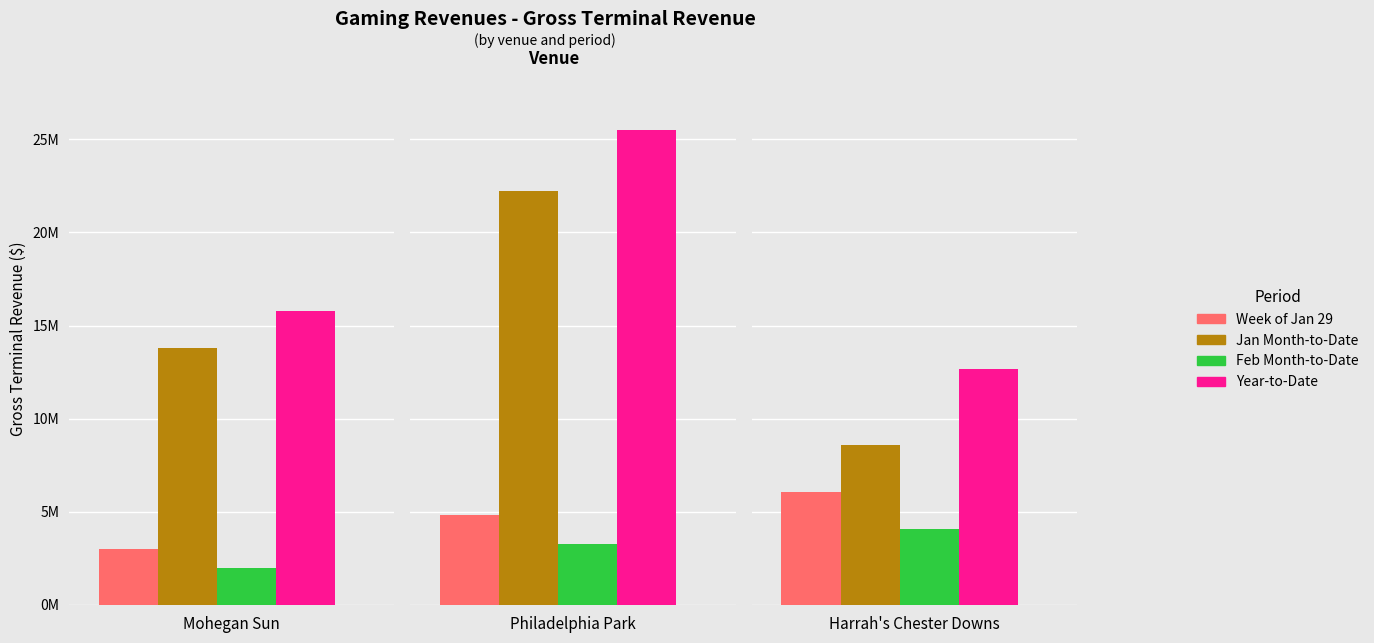

Reading left to right, list all the values displayed in this chart.

Week of Jan 29: 2996292.6	4816300.6	6036191.4
Jan Month-to-Date: 13774041.2	22215859.1	8588474.9
Feb Month-to-Date: 1984286.0	3288984.7	4083121.9
Year-to-Date: 15758327.2	25504843.8	12671596.8